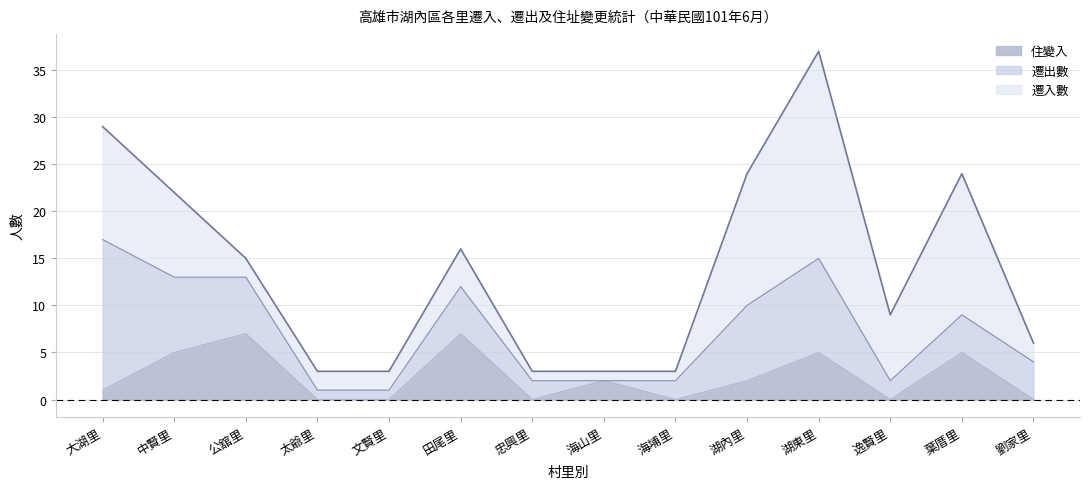

What is the difference between the second highest and minimum values in the 遷出數 series?

10